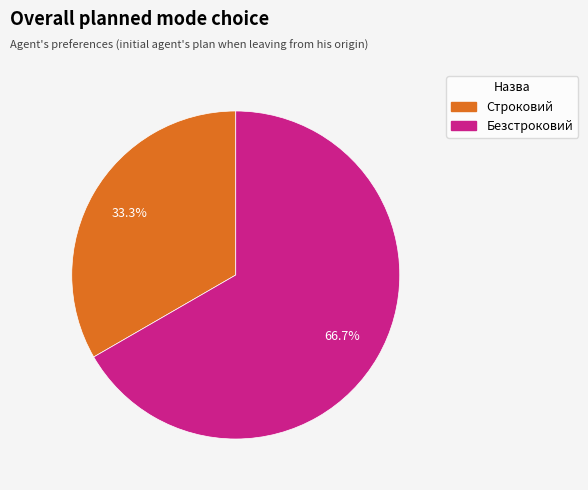

Is Безстроковий the majority of the pie?

Yes